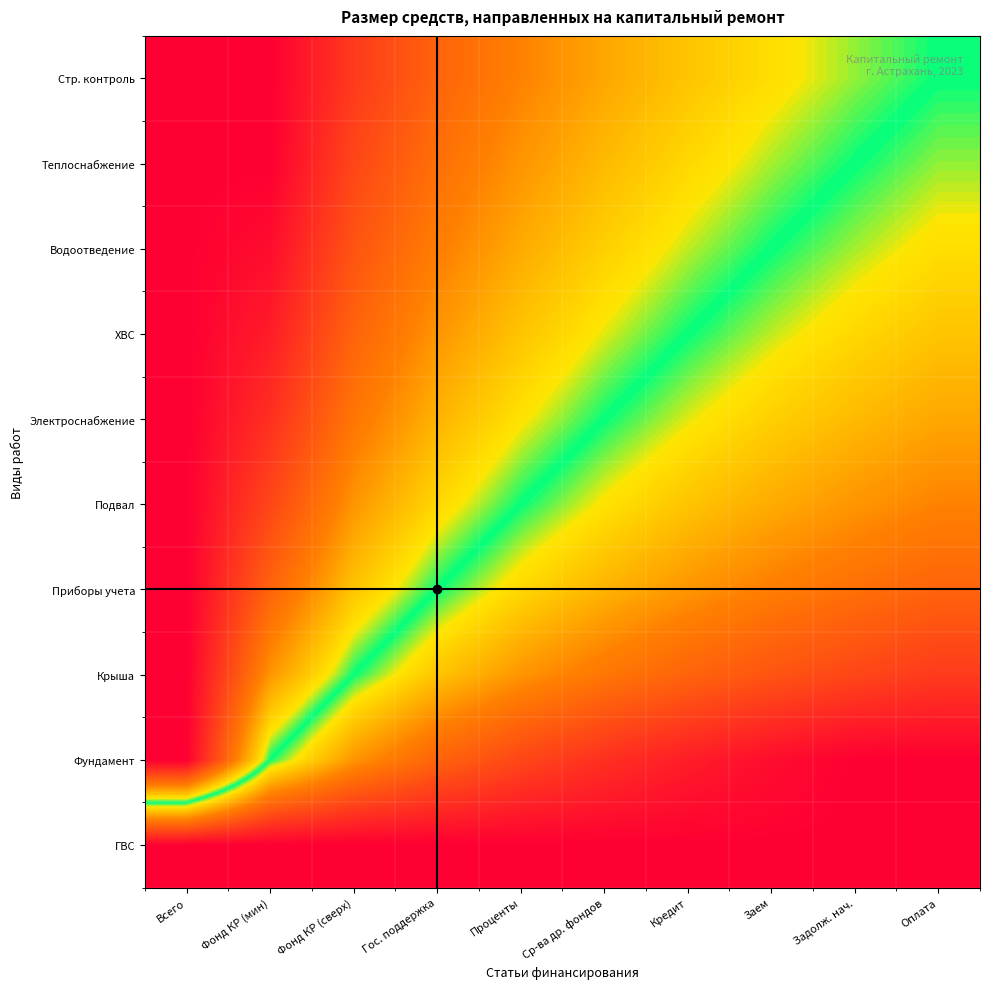

Reading left to right, extract all data points from this chart.

Стр. контроль: Всего=1.0	Фонд КР (мин)=1.0	Фонд КР (сверх)=0.9	Гос. поддержка=0.8	Проценты=0.7	Ср-ва др. фондов=0.6	Кредит=0.6	Заем=0.6	Задолж. нач.=0.5	Оплата=0.5
Теплоснабжение: Всего=1.0	Фонд КР (мин)=1.0	Фонд КР (сверх)=0.8	Гос. поддержка=0.7	Проценты=0.7	Ср-ва др. фондов=0.6	Кредит=0.6	Заем=0.5	Задолж. нач.=0.5	Оплата=0.5
Водоотведение: Всего=1.0	Фонд КР (мин)=1.0	Фонд КР (сверх)=0.8	Гос. поддержка=0.7	Проценты=0.6	Ср-ва др. фондов=0.6	Кредит=0.5	Заем=0.5	Задолж. нач.=0.5	Оплата=0.4
ХВС: Всего=1.0	Фонд КР (мин)=0.9	Фонд КР (сверх)=0.8	Гос. поддержка=0.7	Проценты=0.6	Ср-ва др. фондов=0.5	Кредит=0.5	Заем=0.5	Задолж. нач.=0.4	Оплата=0.4
Электроснабжение: Всего=1.0	Фонд КР (мин)=0.9	Фонд КР (сверх)=0.7	Гос. поддержка=0.6	Проценты=0.6	Ср-ва др. фондов=0.5	Кредит=0.5	Заем=0.4	Задолж. нач.=0.4	Оплата=0.4
Подвал: Всего=1.0	Фонд КР (мин)=0.8	Фонд КР (сверх)=0.7	Гос. поддержка=0.6	Проценты=0.5	Ср-ва др. фондов=0.4	Кредит=0.4	Заем=0.4	Задолж. нач.=0.3	Оплата=0.3
Приборы учета: Всего=1.0	Фонд КР (мин)=0.8	Фонд КР (сверх)=0.6	Гос. поддержка=0.5	Проценты=0.4	Ср-ва др. фондов=0.4	Кредит=0.3	Заем=0.3	Задолж. нач.=0.3	Оплата=0.2
Крыша: Всего=1.0	Фонд КР (мин)=0.7	Фонд КР (сверх)=0.5	Гос. поддержка=0.4	Проценты=0.3	Ср-ва др. фондов=0.3	Кредит=0.2	Заем=0.2	Задолж. нач.=0.2	Оплата=0.1
Фундамент: Всего=1.0	Фонд КР (мин)=0.5	Фонд КР (сверх)=0.3	Гос. поддержка=0.2	Проценты=0.2	Ср-ва др. фондов=0.1	Кредит=0.1	Заем=0.0	Задолж. нач.=0.0	Оплата=0.0
ГВС: Всего=0.0	Фонд КР (мин)=0.0	Фонд КР (сверх)=0.0	Гос. поддержка=0.0	Проценты=0.0	Ср-ва др. фондов=0.0	Кредит=0.0	Заем=0.0	Задолж. нач.=0.0	Оплата=0.0